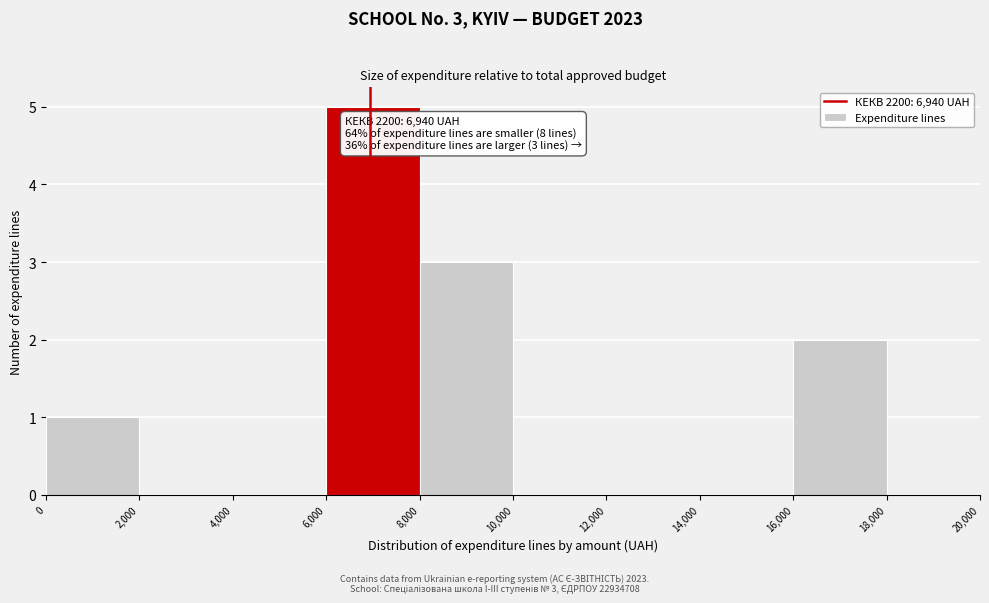

Over which range of the x-axis is the bar tallest?

6,000 to 8,000